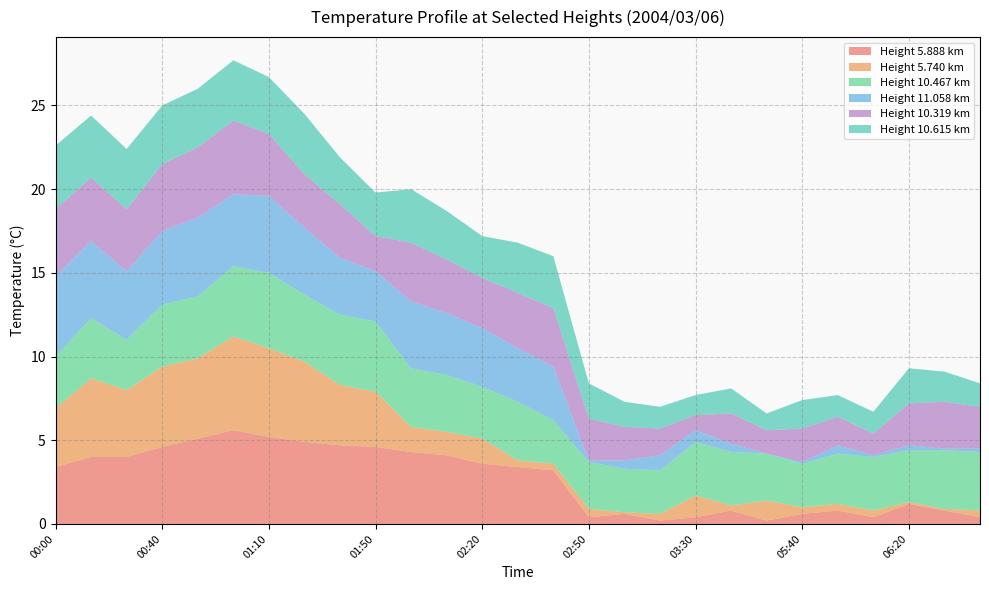

Reading left to right, list all the values displayed in this chart.

5.888: 3.4	4.0	4.0	4.6	5.1	5.6	5.2	4.9	4.7	4.6	4.3	4.1	3.6	3.4	3.2	0.4	0.6	0.2	0.4	0.8	0.2	0.6	0.8	0.4	1.2	0.8	0.4
5.740: 3.5	4.7	4.0	4.8	4.8	5.6	5.3	4.8	3.6	3.3	1.5	1.4	1.5	0.4	0.4	0.5	0.1	0.4	1.3	0.3	1.2	0.4	0.4	0.4	0.1	0.1	0.4
10.467: 3.1	3.6	3.0	3.7	3.7	4.2	4.5	4.0	4.2	4.2	3.5	3.4	3.1	3.5	2.6	2.8	2.6	2.6	3.2	3.2	2.8	2.6	3.0	3.2	3.1	3.5	3.5
11.058: 4.8	4.6	4.1	4.4	4.7	4.3	4.6	4.0	3.4	3.0	4.0	3.7	3.5	3.2	3.2	0.1	0.5	0.9	0.7	0.5	0.0	0.1	0.5	0.1	0.3	0.1	0.2
10.319: 4.0	3.8	3.7	4.0	4.2	4.4	3.7	3.2	3.2	2.1	3.5	3.2	3.0	3.3	3.5	2.5	2.0	1.6	0.9	1.8	1.4	2.0	1.7	1.3	2.5	2.8	2.5
10.615: 3.8	3.7	3.6	3.5	3.5	3.6	3.4	3.6	2.8	2.6	3.2	2.9	2.5	3.0	3.1	2.1	1.5	1.3	1.2	1.5	1.0	1.7	1.3	1.3	2.1	1.8	1.4